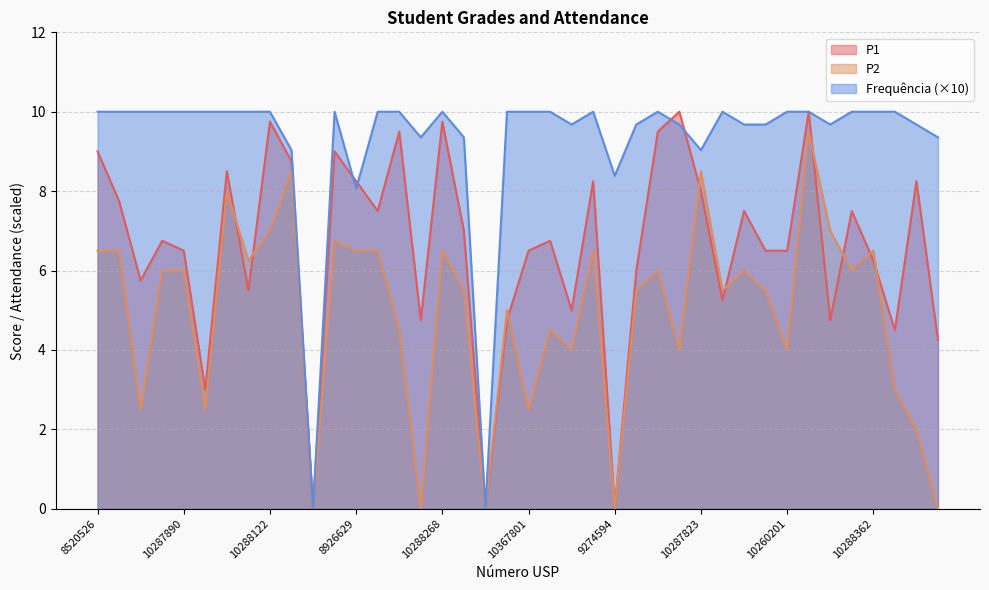

At which category is the sum across all series the highest?

10287927